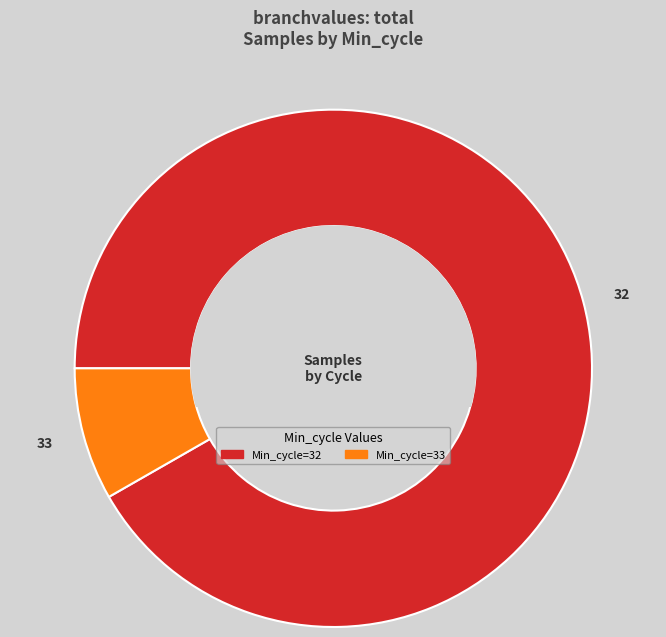

Is there any slice that represents more than half of the pie?

Yes